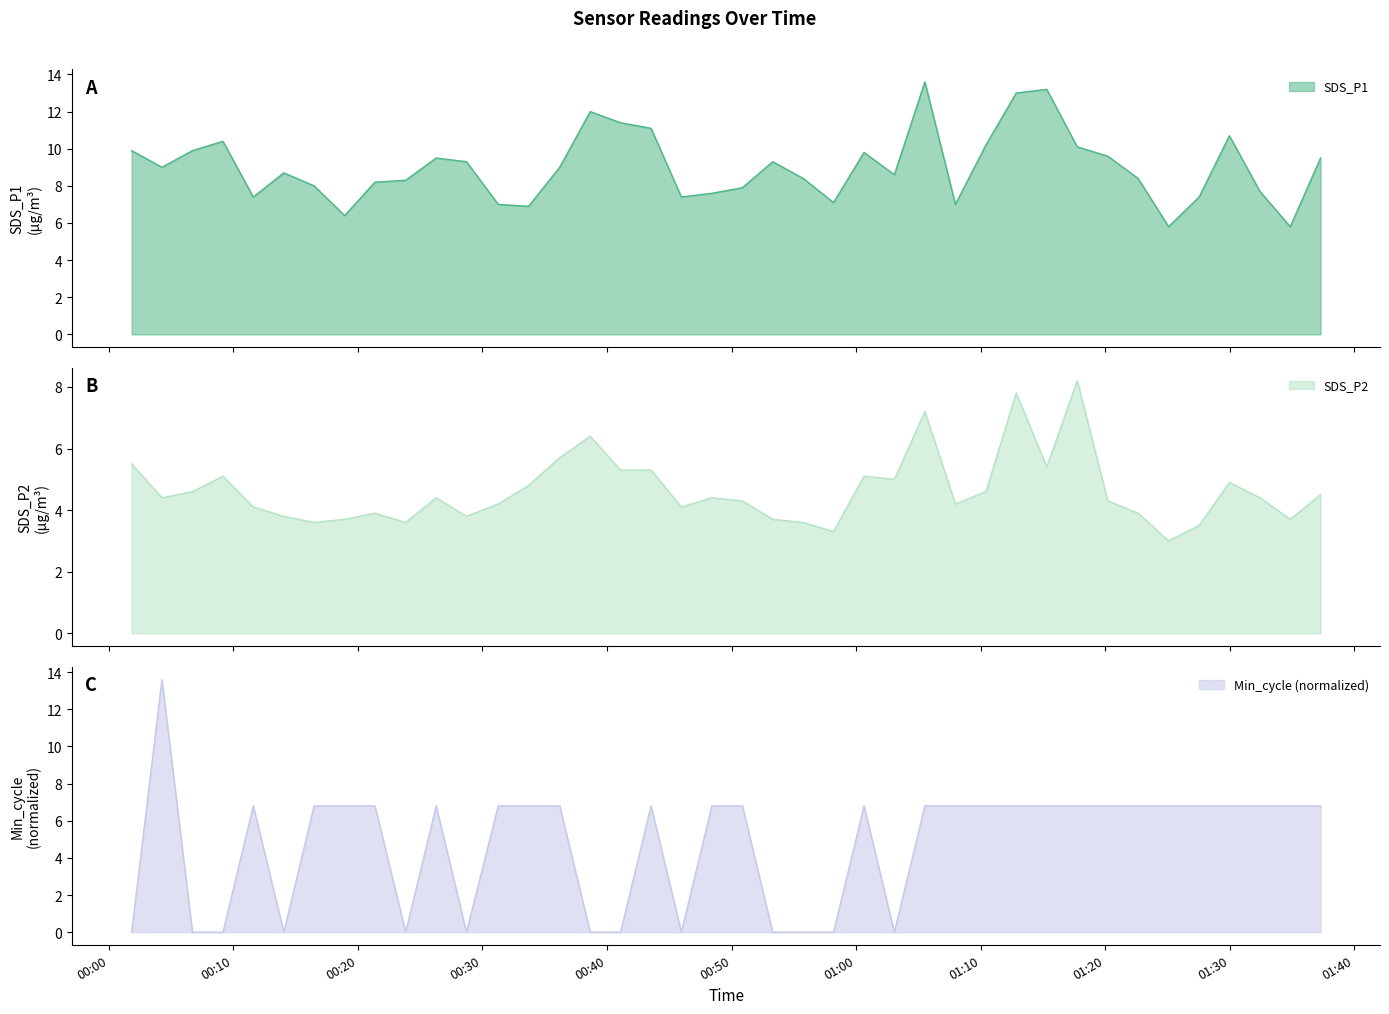

Which category has the lowest value across all series?

2023/11/20 00:01:50